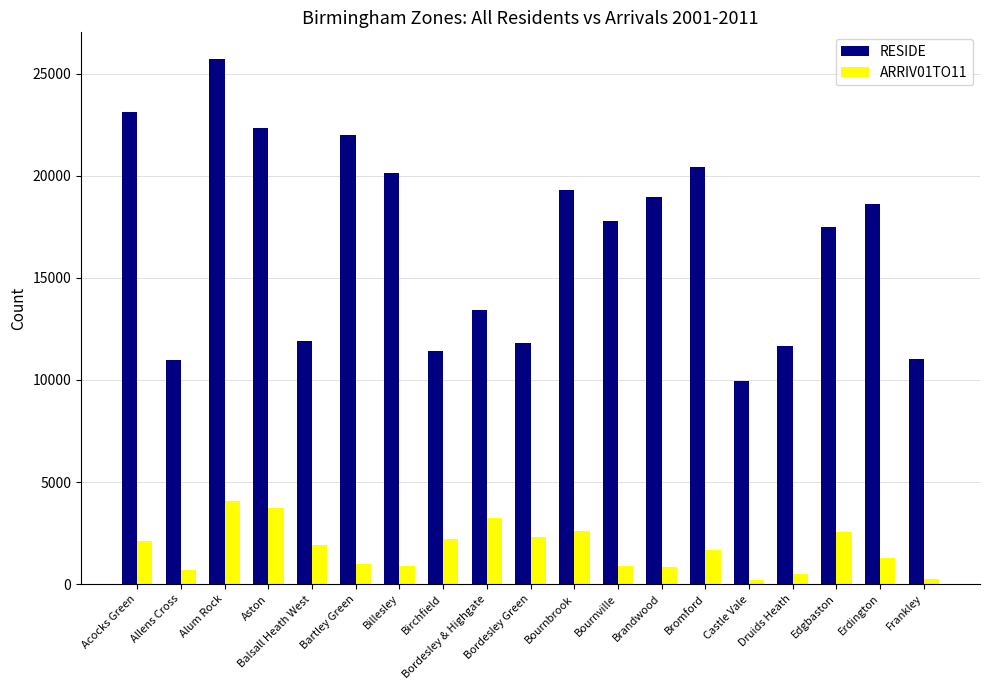

What is the lowest value of the ARRIV01TO11 series?

224